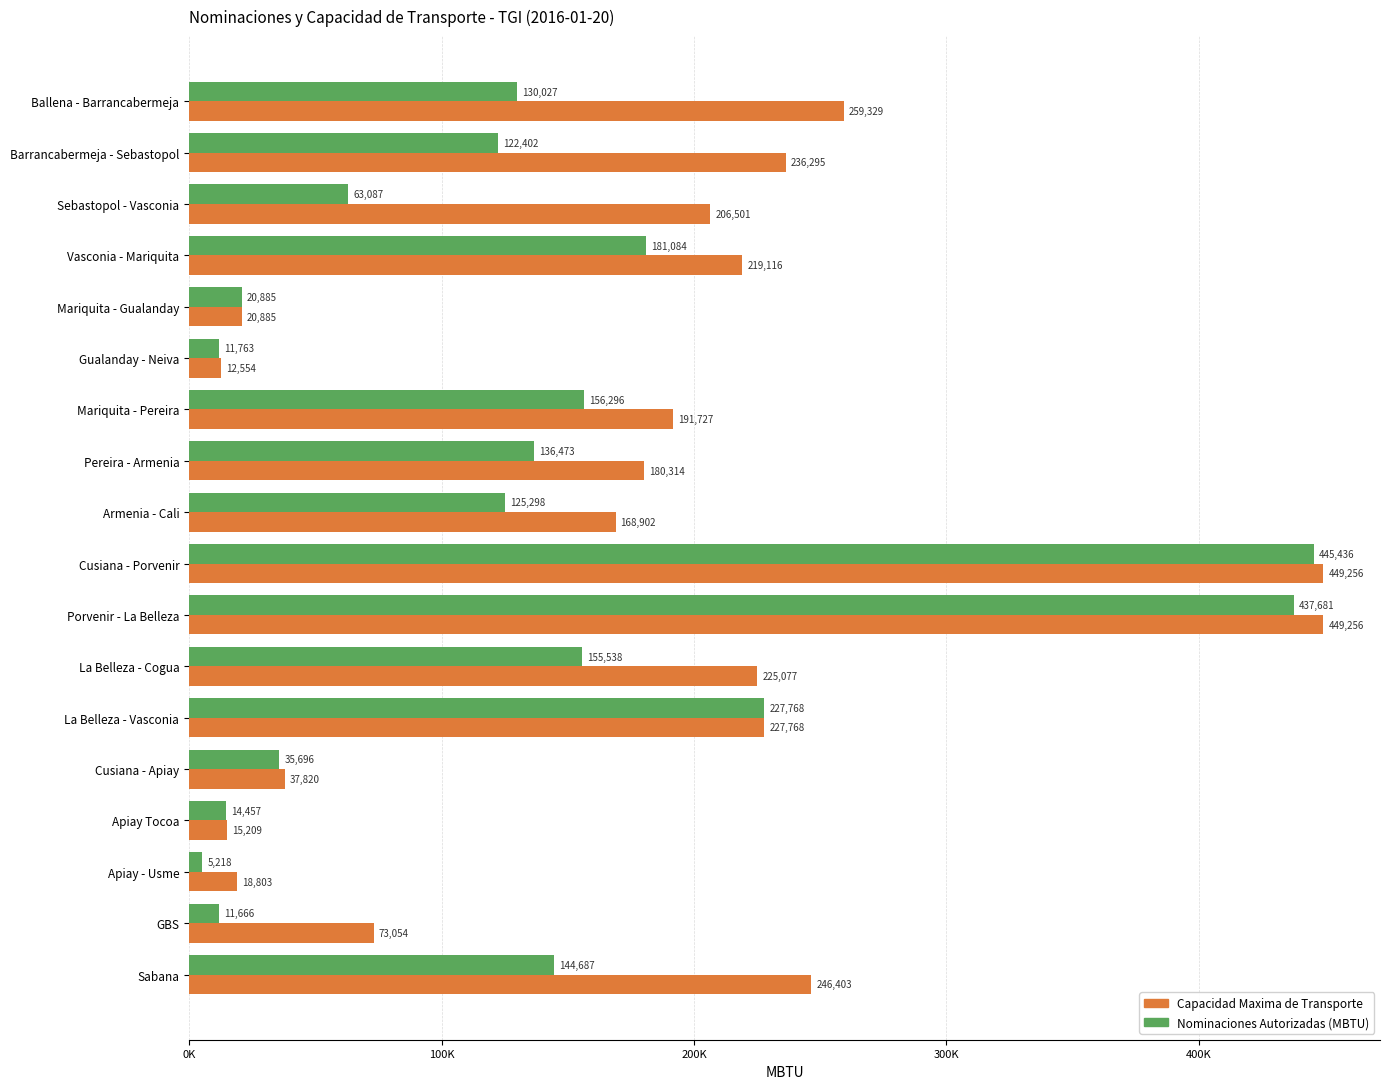

What is the maximum value shown in the chart?

449255.5